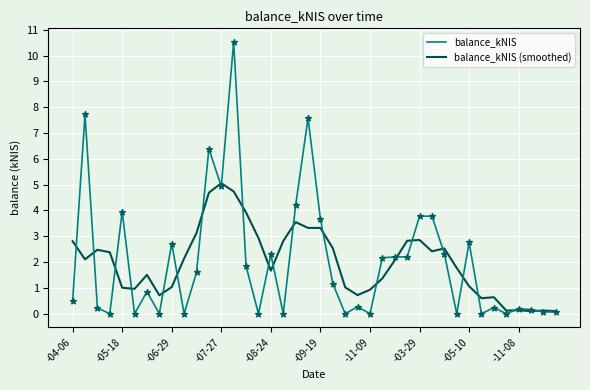

What are all the series names shown in the legend?

balance_kNIS, balance_kNIS (smoothed)